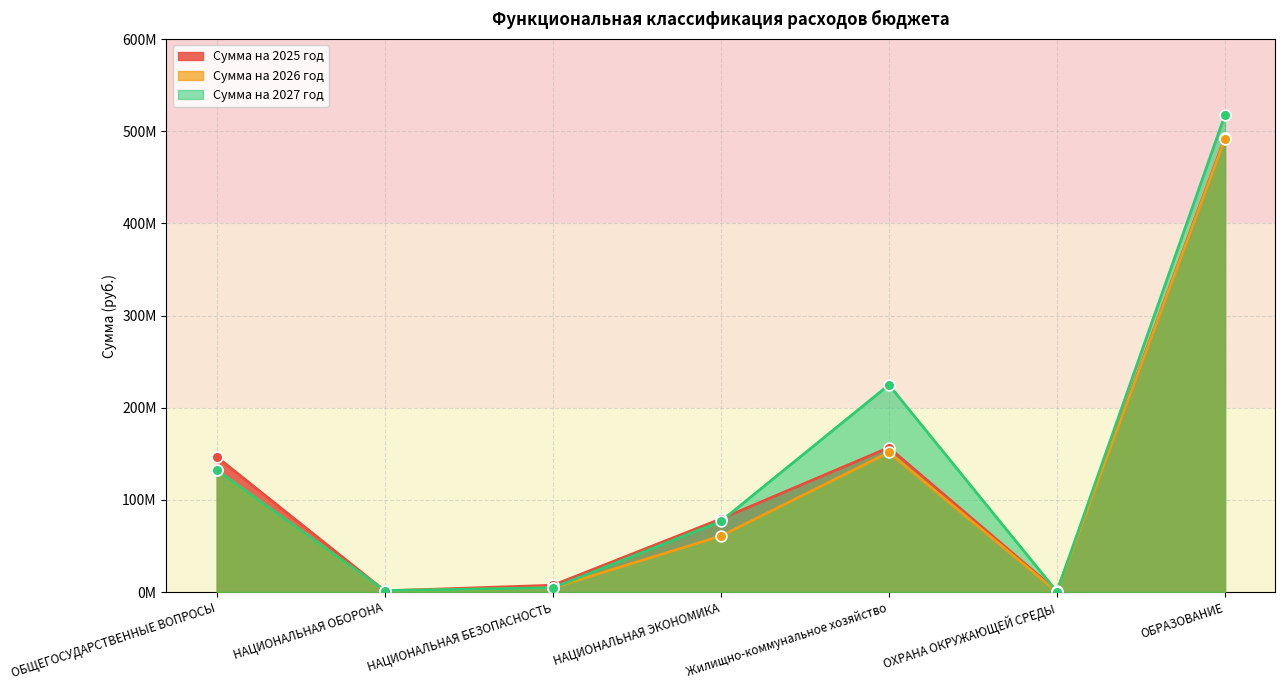

What is the total value across all series at НАЦИОНАЛЬНАЯ ОБОРОНА?

4250100.0